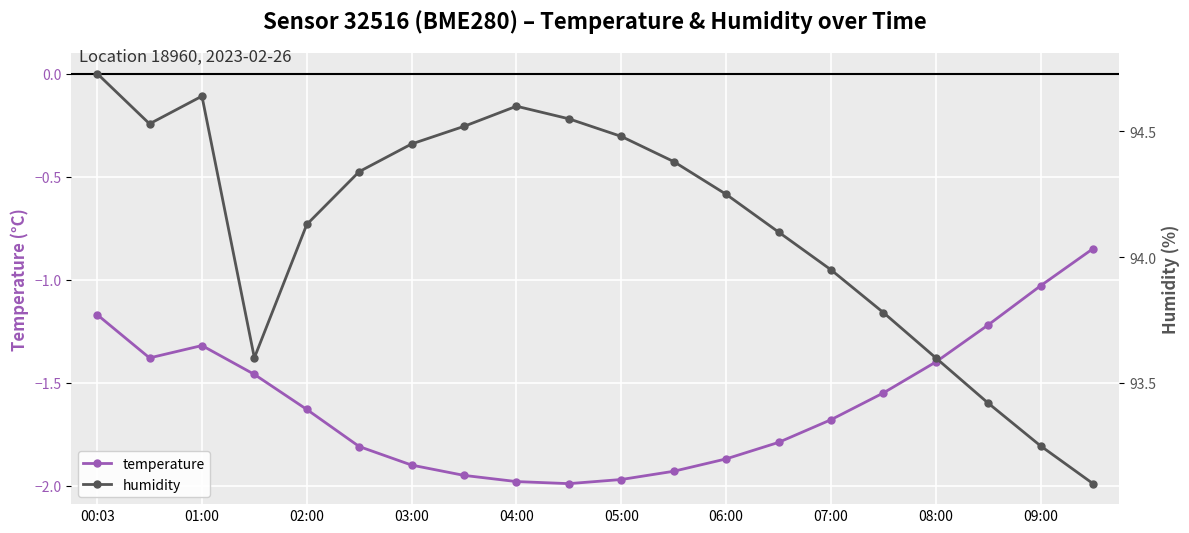

How many interior local valleys does the humidity series have?

2